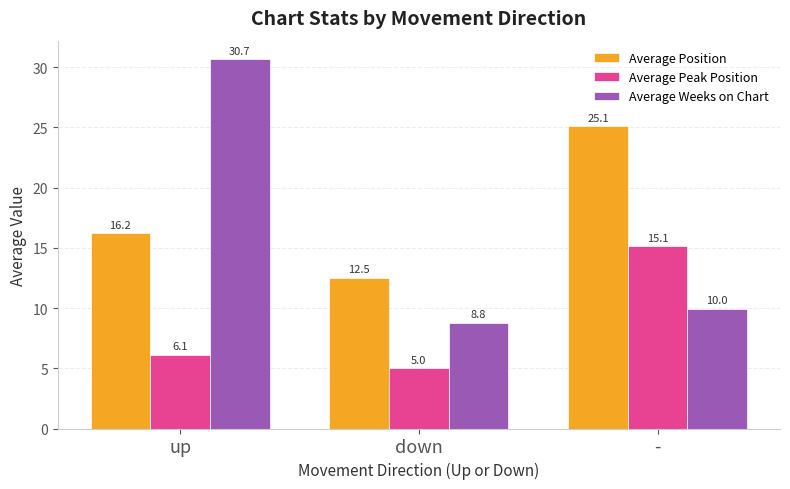

True or false: Average Position has a value of 7.9 at down.

False